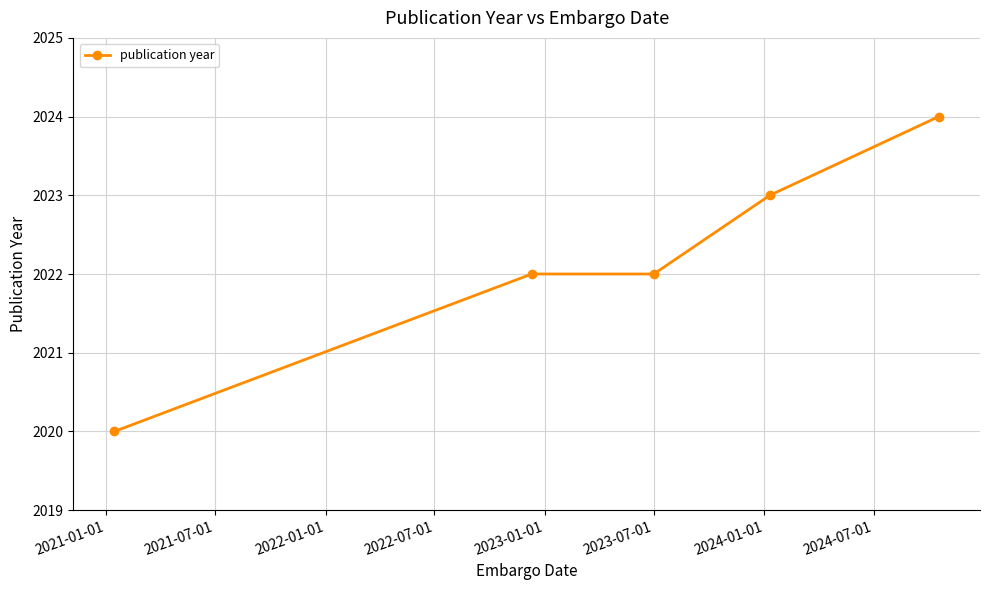

What is the difference between the maximum and minimum values?

4